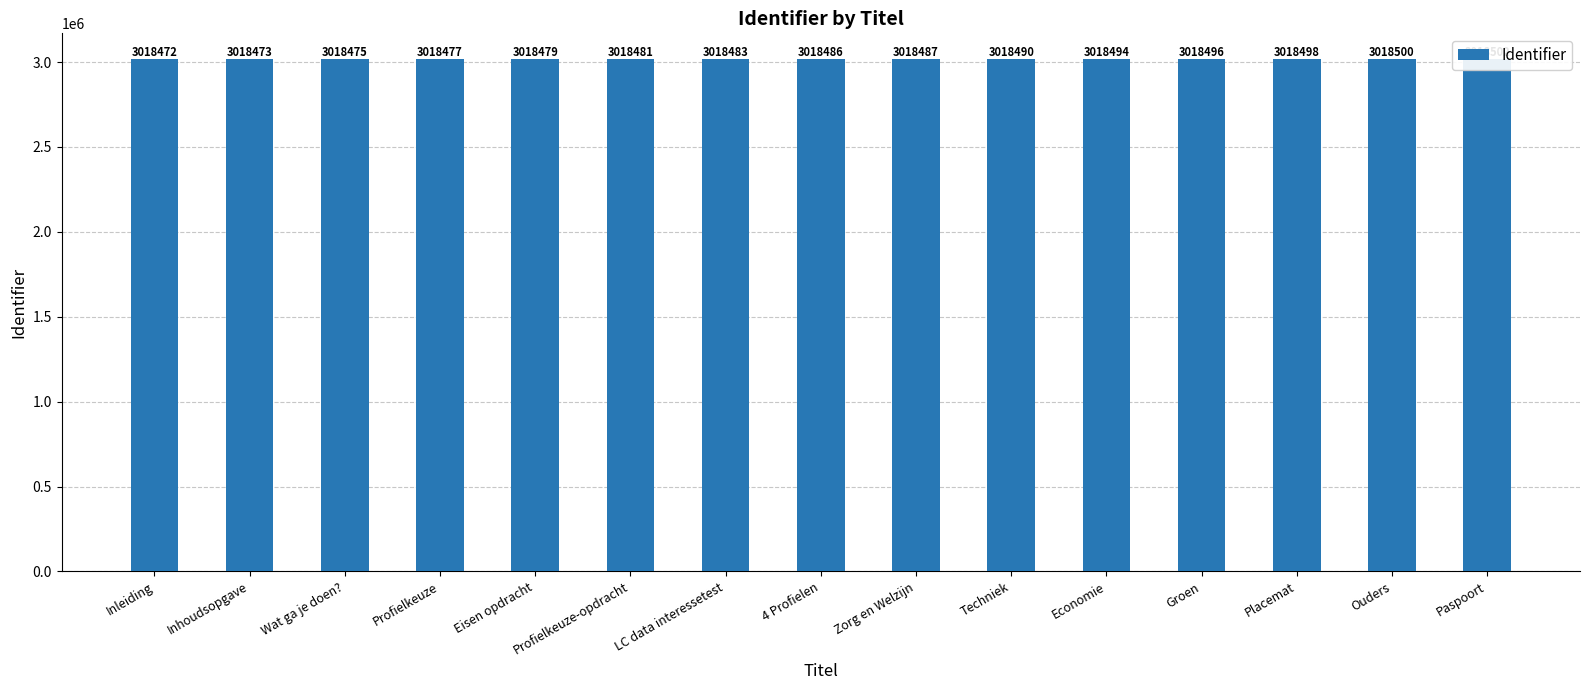

How many values are below 3018486?

7